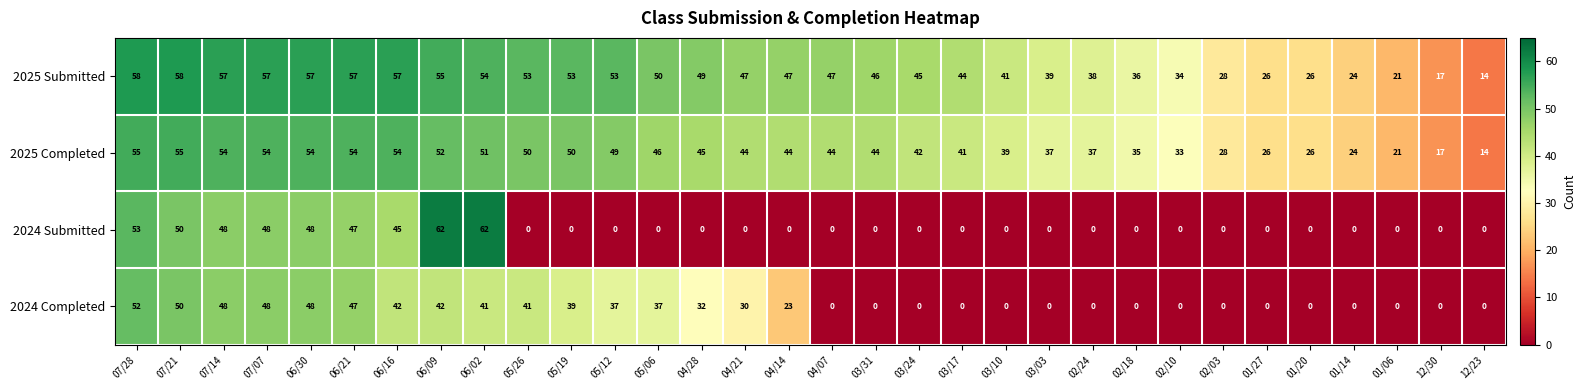

At how many categories does at least one series exceed 20?

30